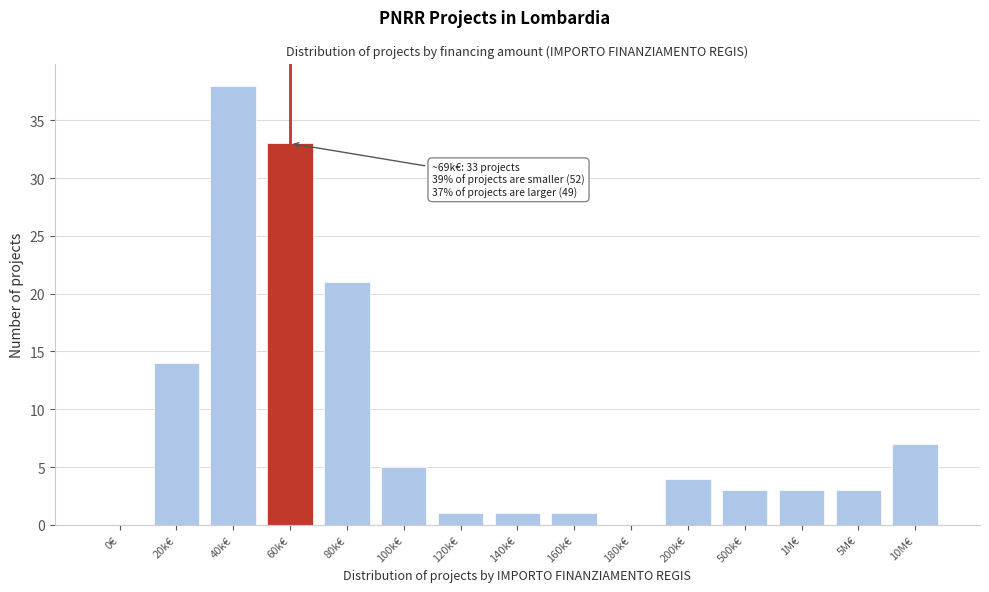

Reading left to right, what are all the values shown in this chart?

0€=0	20k€=14	40k€=38	60k€=33	80k€=21	100k€=5	120k€=1	140k€=1	160k€=1	180k€=0	200k€=4	500k€=3	1M€=3	5M€=3	10M€=7